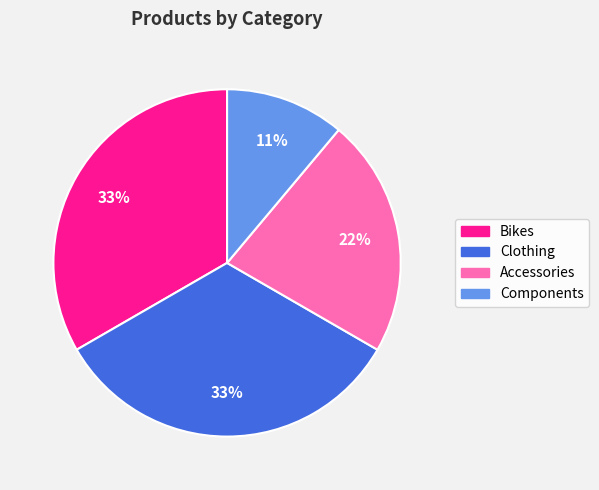

Do Accessories and Bikes together represent more than half of the pie?

Yes